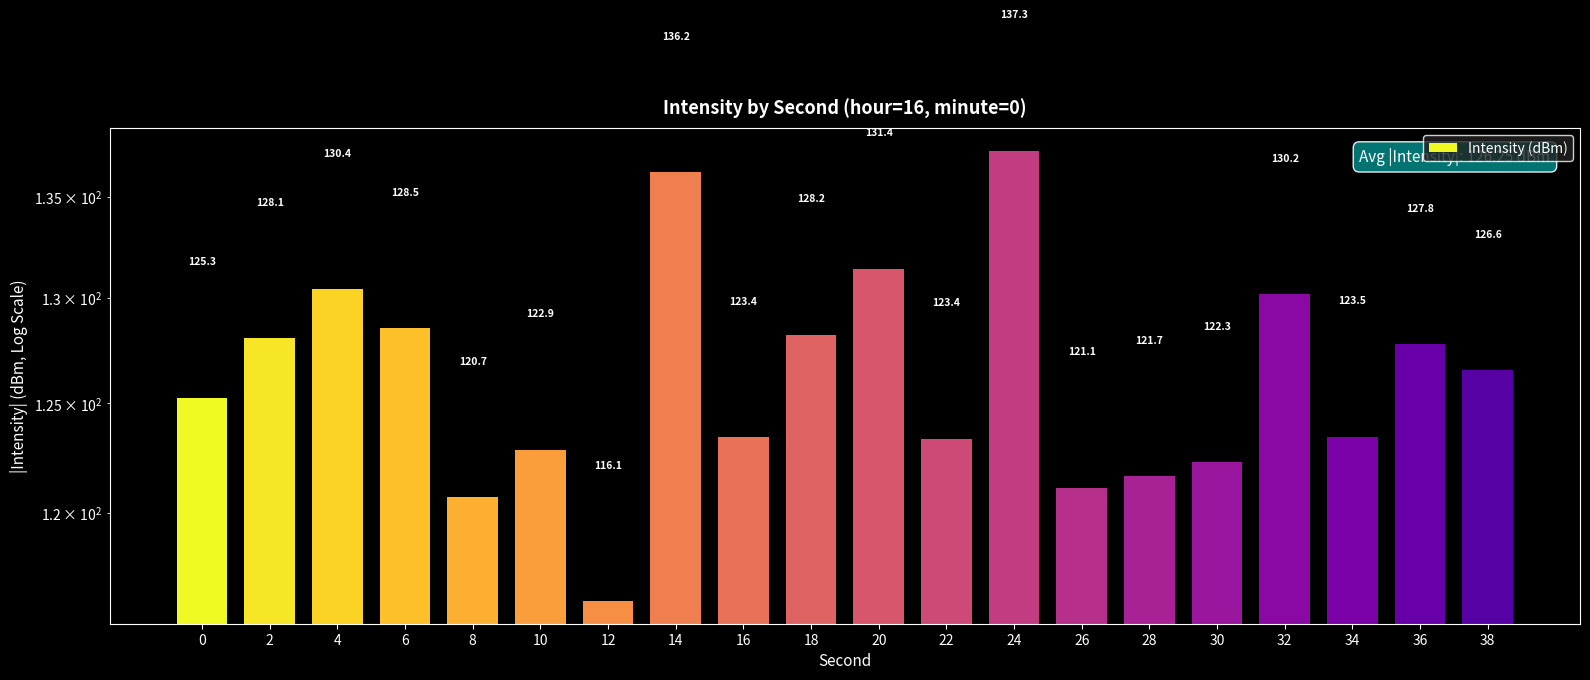

What is the change in value from 0 to 32?

+4.9